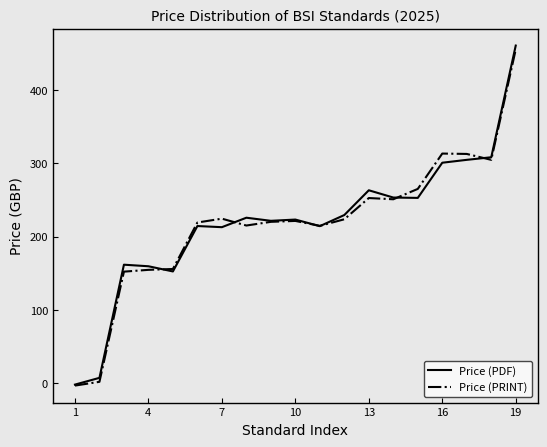

Which series ends up on top after the final intersection of Price (PRINT) and Price (PDF)?

Price (PDF)